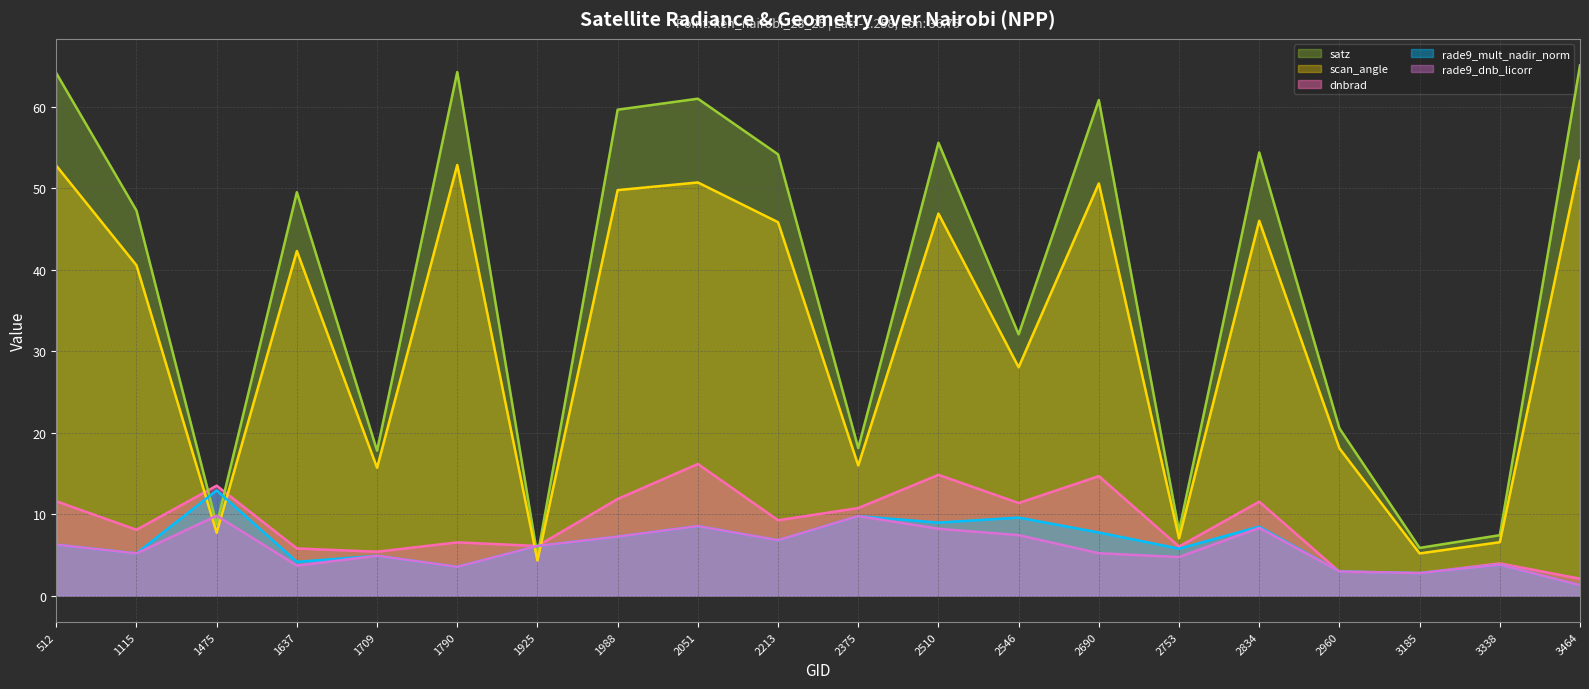

At which label does scan_angle (line) first exceed 42?

512